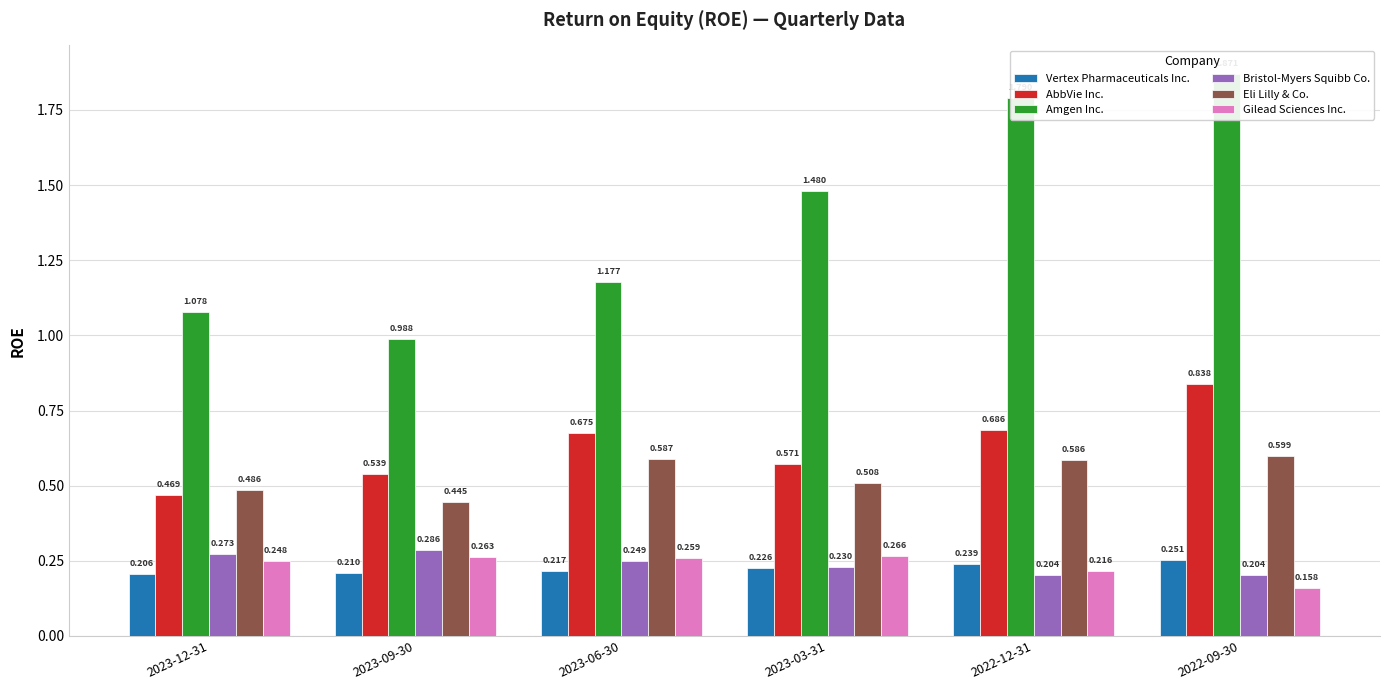

Between 2022-12-31 and 2022-09-30, which series saw the biggest shift?

AbbVie Inc.